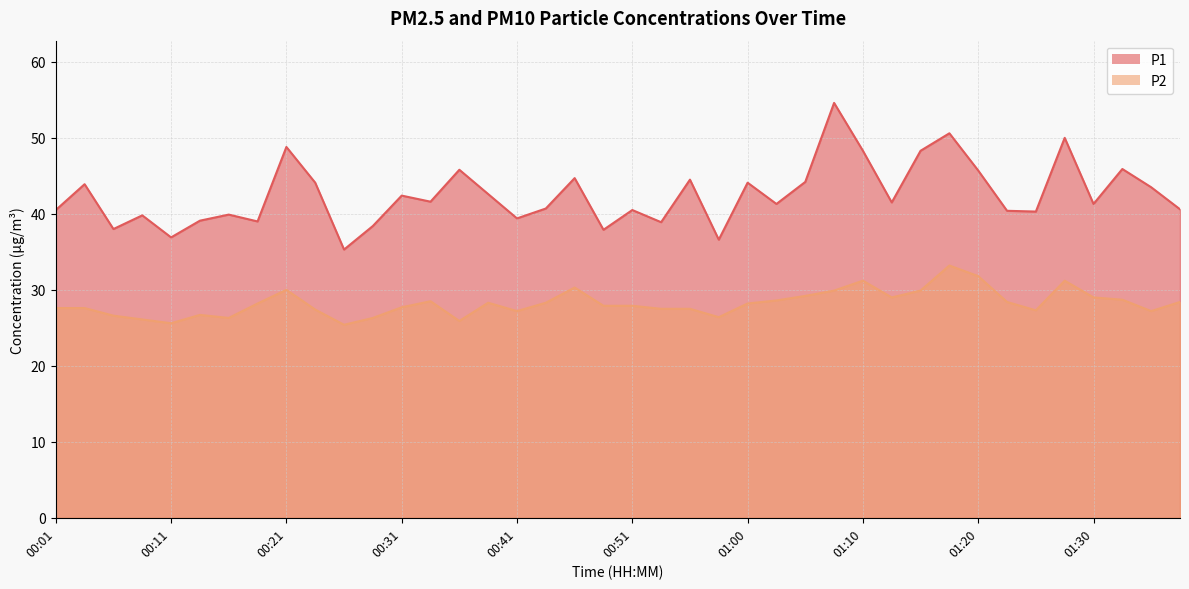

Which series has the largest total across all categories?

P1